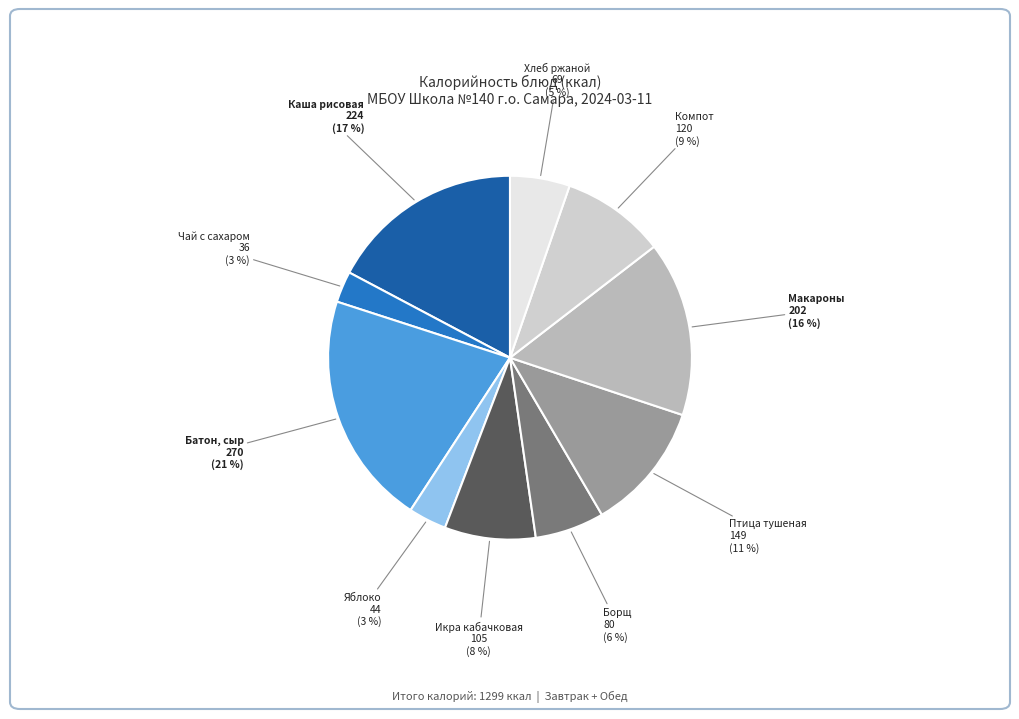

To the nearest percent, what is the difference between the largest and smallest slice percentages?

18%